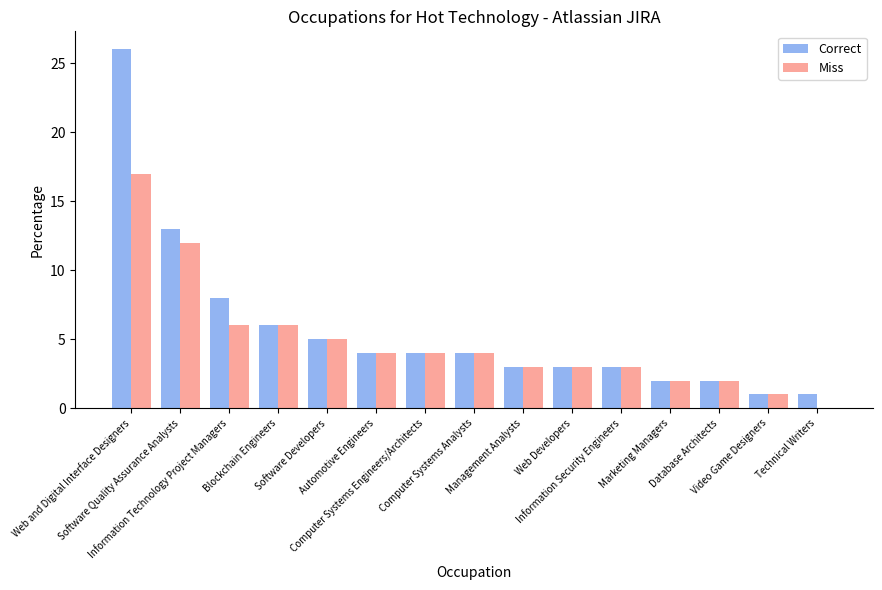

Reading right to left, transcribe all the data shown in this chart.

Correct: Technical Writers=1	Video Game Designers=1	Database Architects=2	Marketing Managers=2	Information Security Engineers=3	Web Developers=3	Management Analysts=3	Computer Systems Analysts=4	Computer Systems Engineers/Architects=4	Automotive Engineers=4	Software Developers=5	Blockchain Engineers=6	Information Technology Project Managers=8	Software Quality Assurance Analysts=13	Web and Digital Interface Designers=26
Miss: Technical Writers=0	Video Game Designers=1	Database Architects=2	Marketing Managers=2	Information Security Engineers=3	Web Developers=3	Management Analysts=3	Computer Systems Analysts=4	Computer Systems Engineers/Architects=4	Automotive Engineers=4	Software Developers=5	Blockchain Engineers=6	Information Technology Project Managers=6	Software Quality Assurance Analysts=12	Web and Digital Interface Designers=17